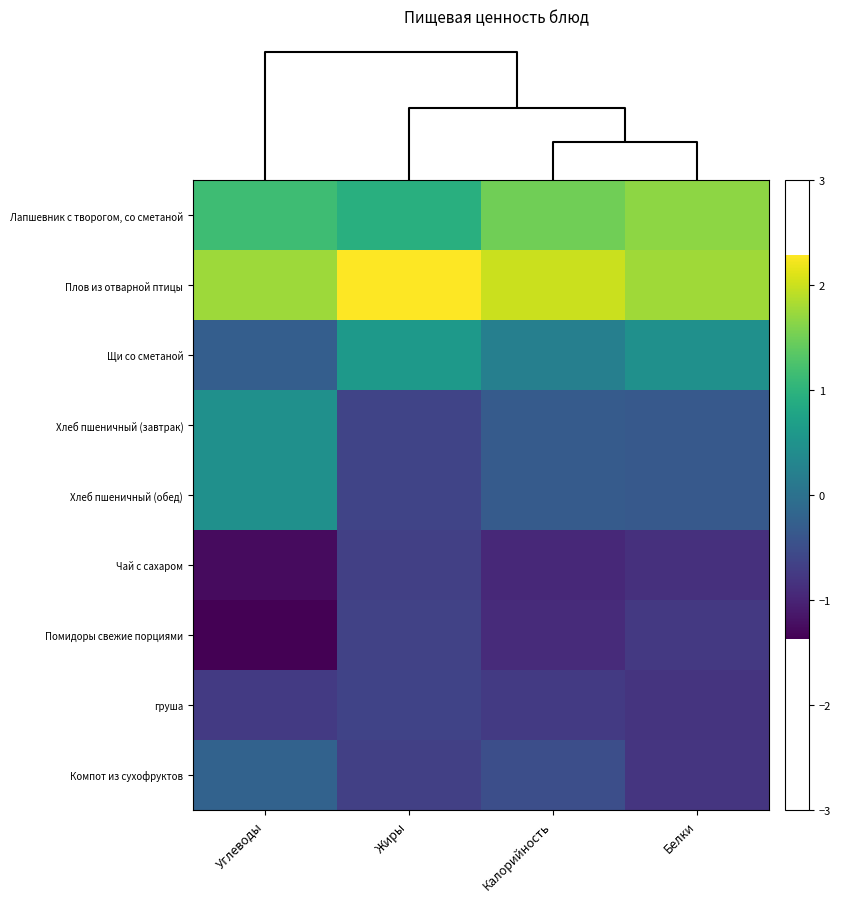

Reading right to left, list all the values displayed in this chart.

Лапшевник с творогом, со сметаной: Белки=1.7	Калорийность=1.5	Жиры=0.9	Углеводы=1.2
Плов из отварной птицы: Белки=1.8	Калорийность=2.0	Жиры=2.3	Углеводы=1.8
Щи со сметаной: Белки=0.5	Калорийность=0.2	Жиры=0.6	Углеводы=-0.3
Хлеб пшеничный (завтрак): Белки=-0.3	Калорийность=-0.3	Жиры=-0.6	Углеводы=0.5
Хлеб пшеничный (обед): Белки=-0.3	Калорийность=-0.3	Жиры=-0.6	Углеводы=0.5
Чай с сахаром: Белки=-0.9	Калорийность=-0.9	Жиры=-0.7	Углеводы=-1.3
Помидоры свежие порциями: Белки=-0.8	Калорийность=-0.9	Жиры=-0.6	Углеводы=-1.4
груша: Белки=-0.8	Калорийность=-0.7	Жиры=-0.6	Углеводы=-0.7
Компот из сухофруктов: Белки=-0.8	Калорийность=-0.5	Жиры=-0.7	Углеводы=-0.2